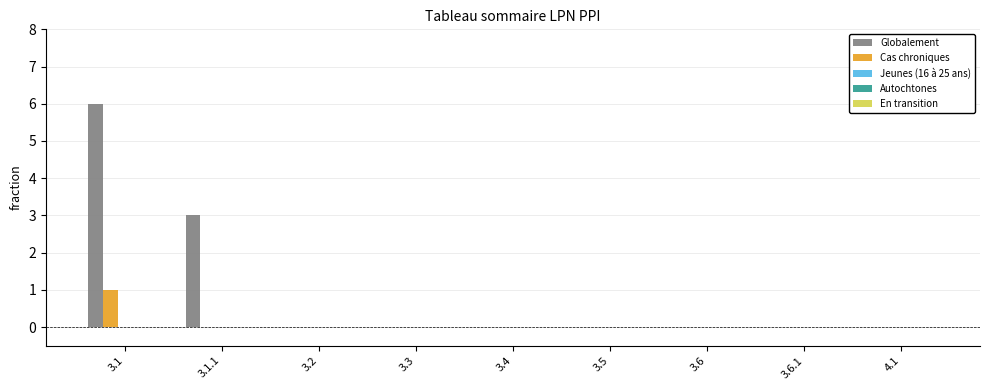

Which series has the widest spread of values?

Globalement